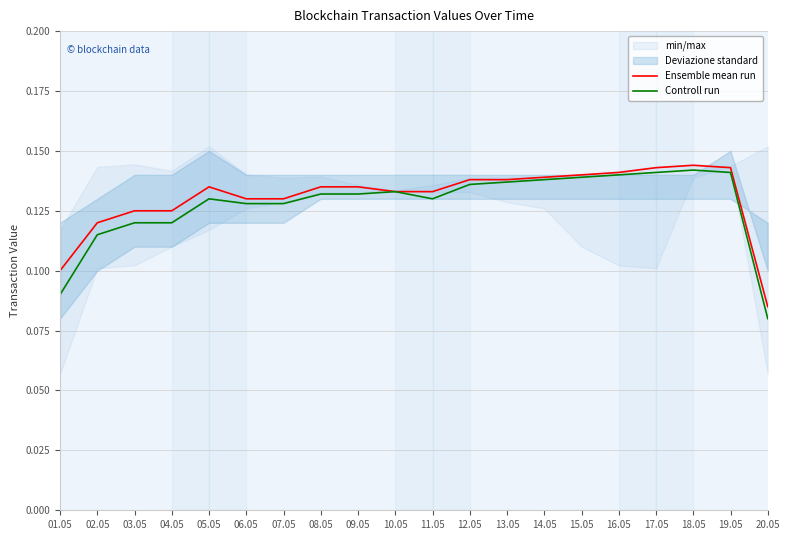

Count the Controll run values in the range 0 to 1.

20